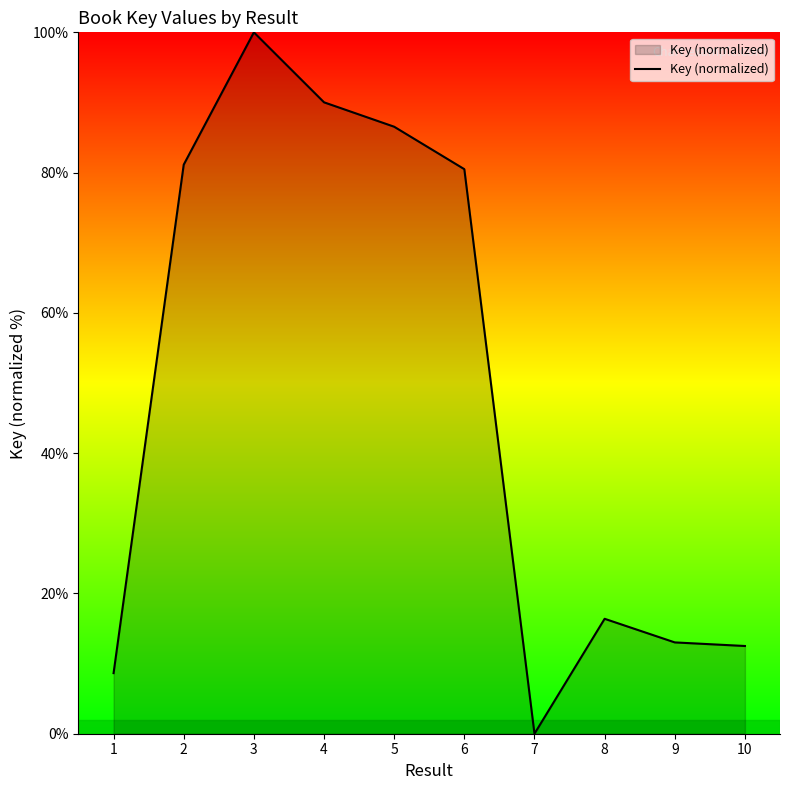

Is it true that the value at 1 is 14.4?

False